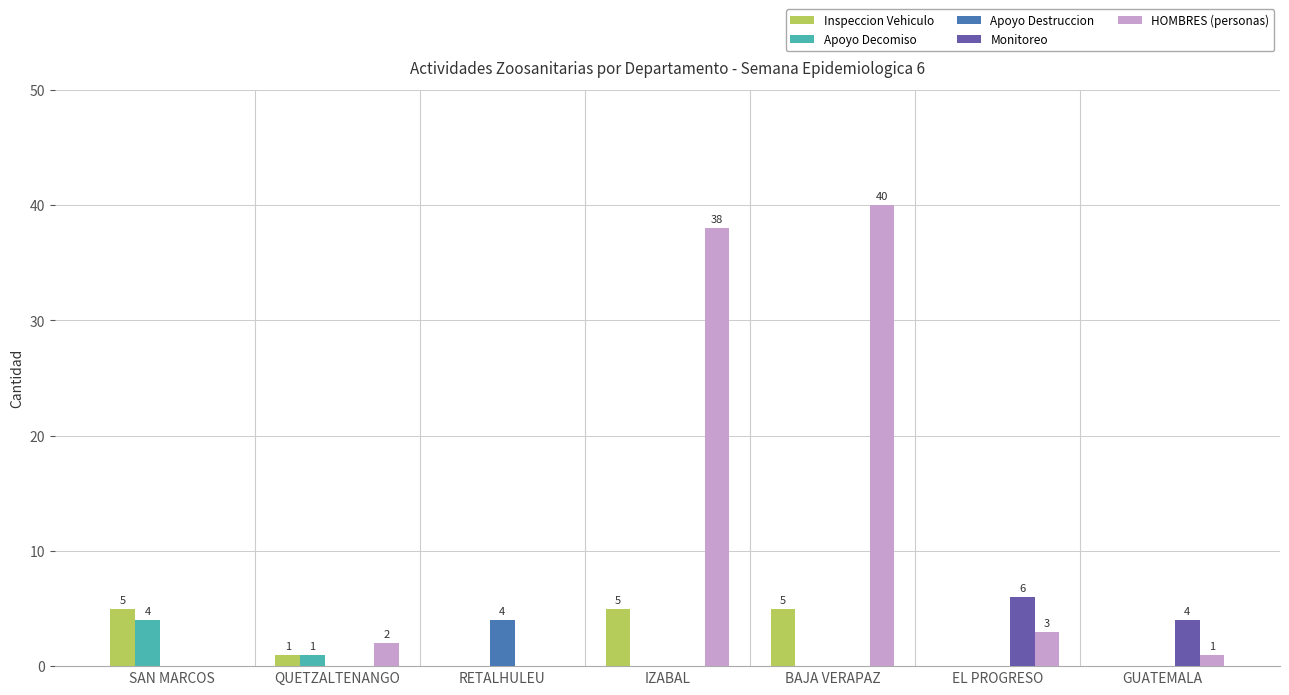

The HOMBRES (personas) series shows 65 at IZABAL. True or false?

False